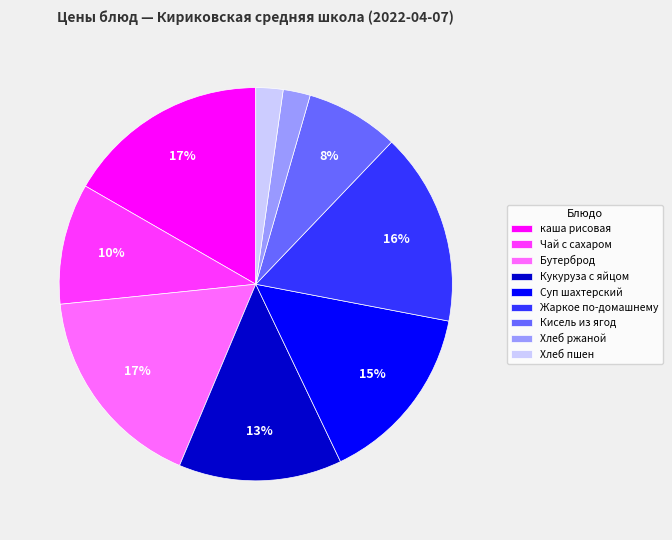

To the nearest percent, what percentage of the pie is Кисель из ягод?

8%